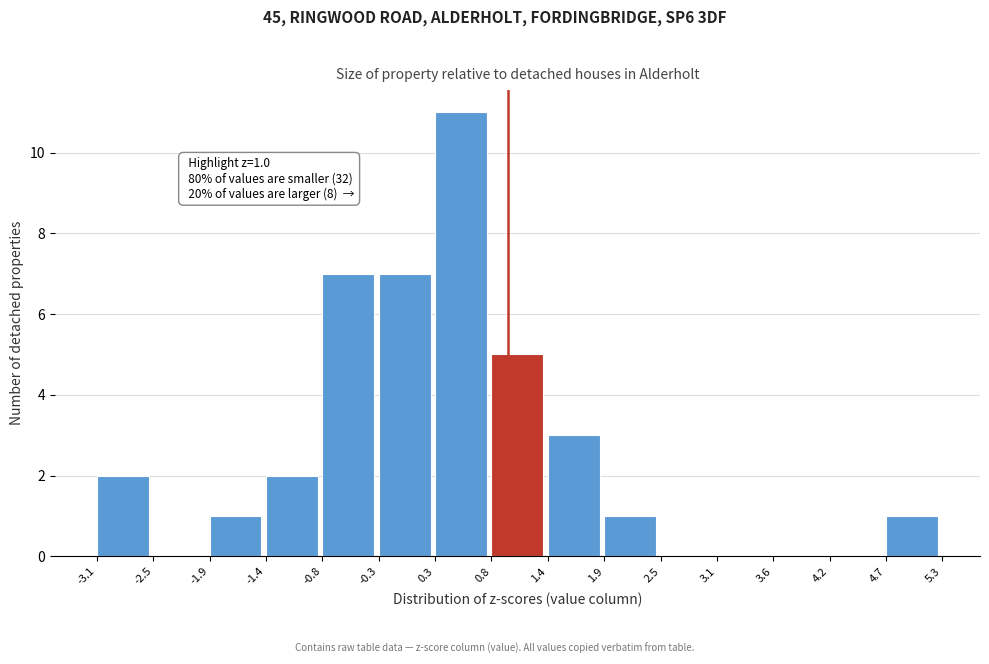

Over which range of the x-axis is the bar tallest?

0.3 to 0.8